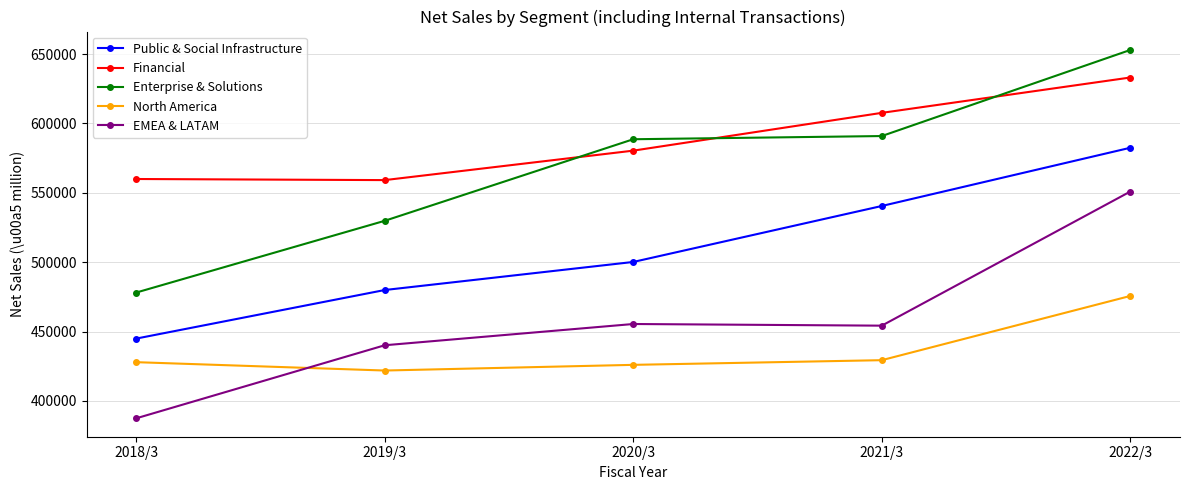

The Financial series shows 580363 at 2020/3. True or false?

True